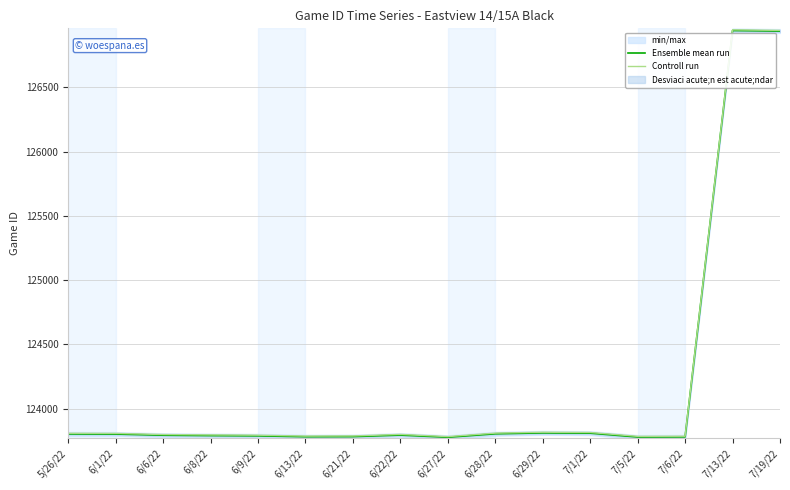

How many data points in Ensemble mean run are above 123795?

7